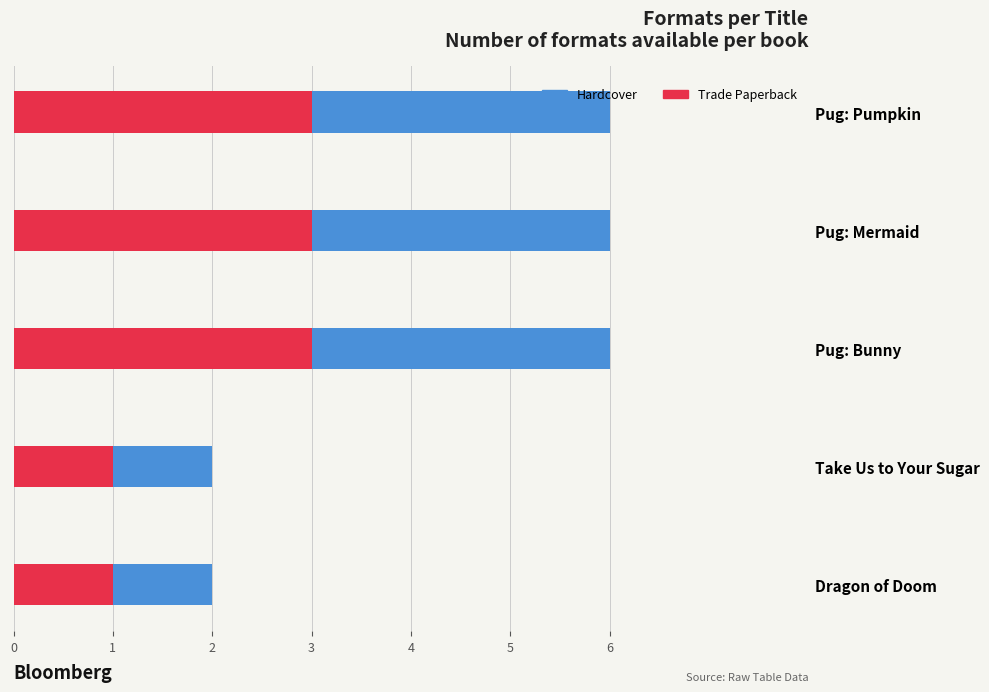

How many Trade Paperback values are between 1 and 3?

5